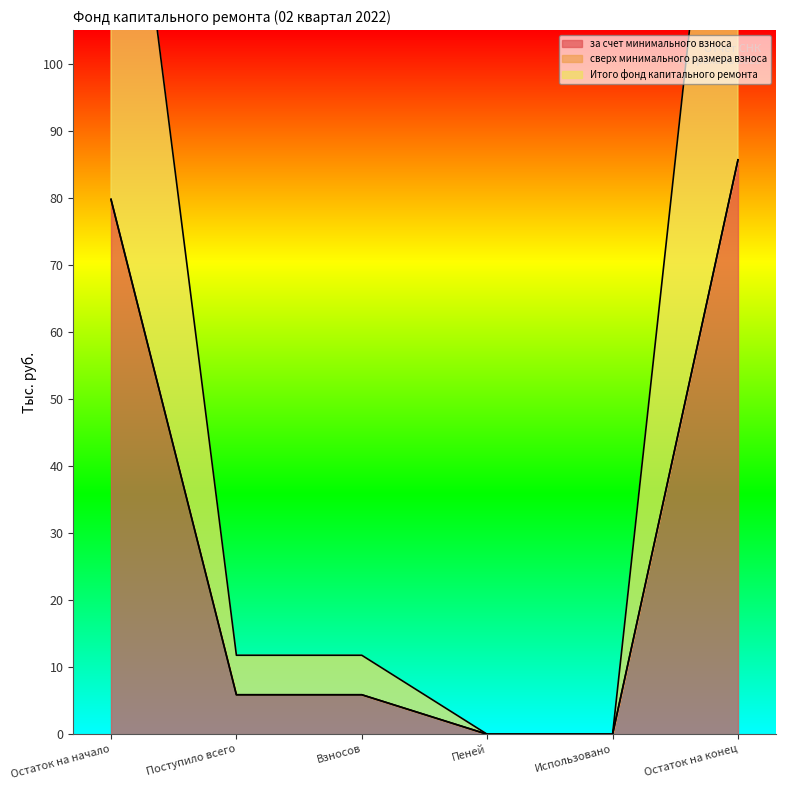

True or false: за счет минимального взноса has a value of 5.9 at Взносов.

True